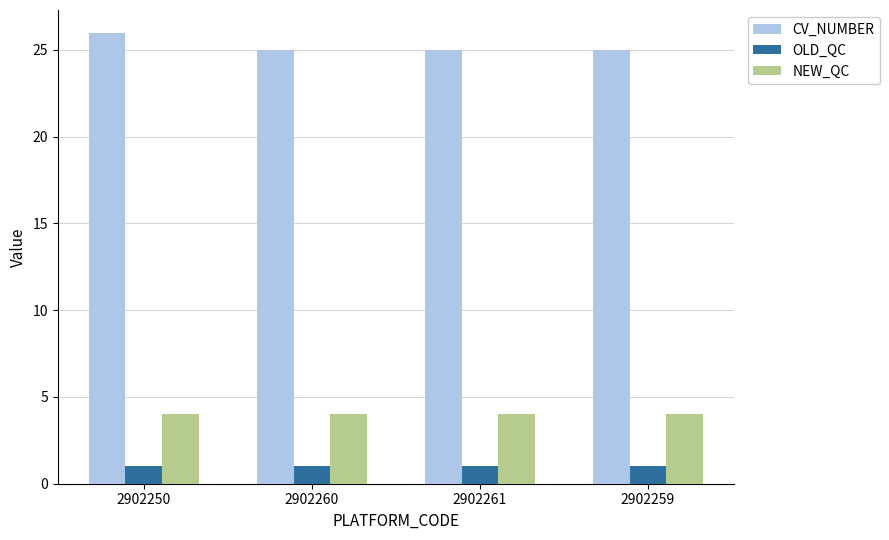

Reading right to left, extract all data points from this chart.

CV_NUMBER: 25	25	25	26
OLD_QC: 1	1	1	1
NEW_QC: 4	4	4	4